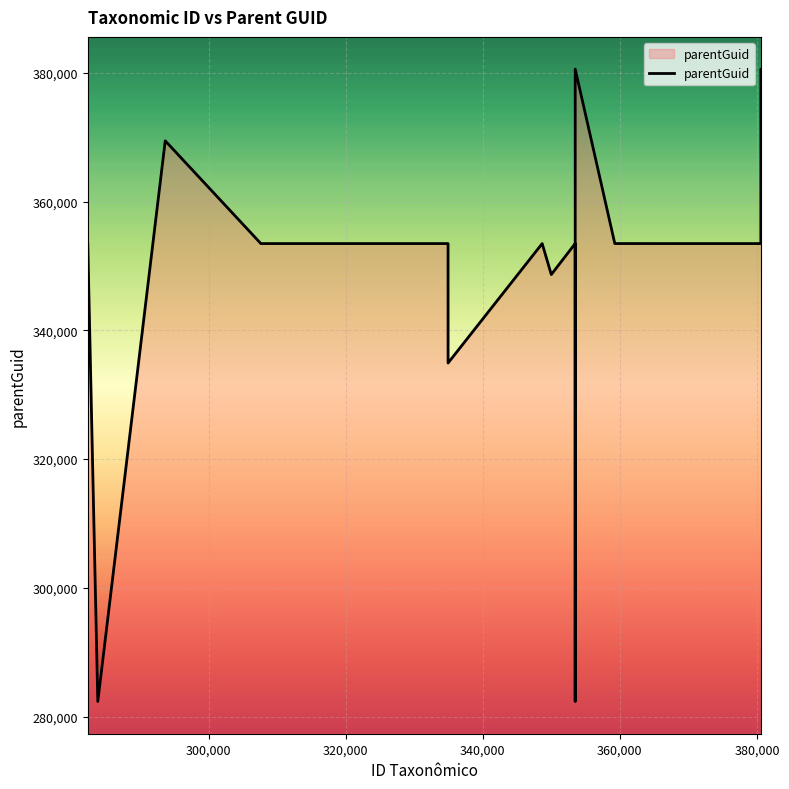

What is the difference between the maximum and minimum values?

98215